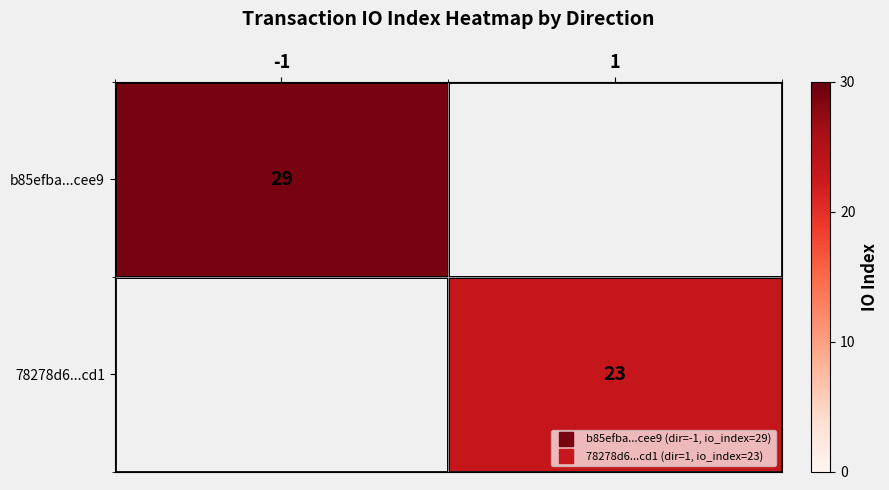

Which has a higher value, 1 or -1?

-1